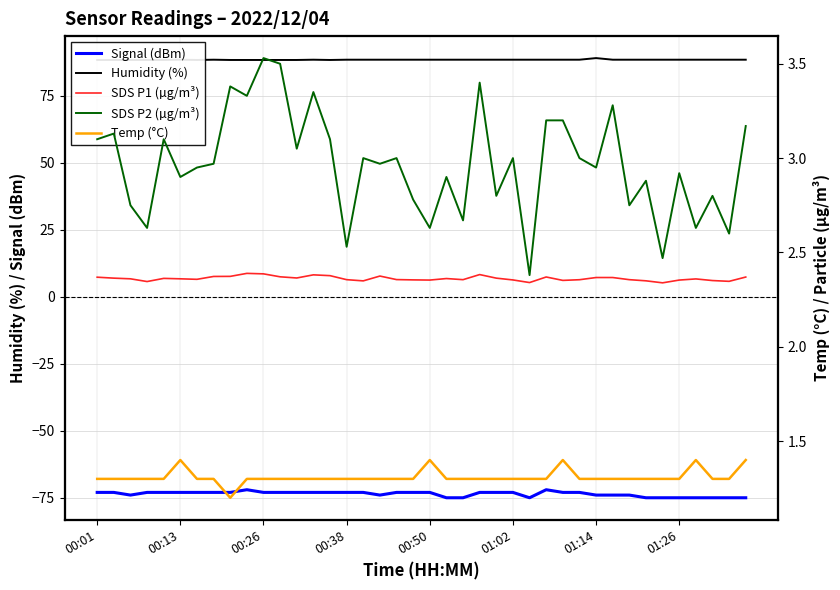

At how many categories does at least one series exceed -8?

40